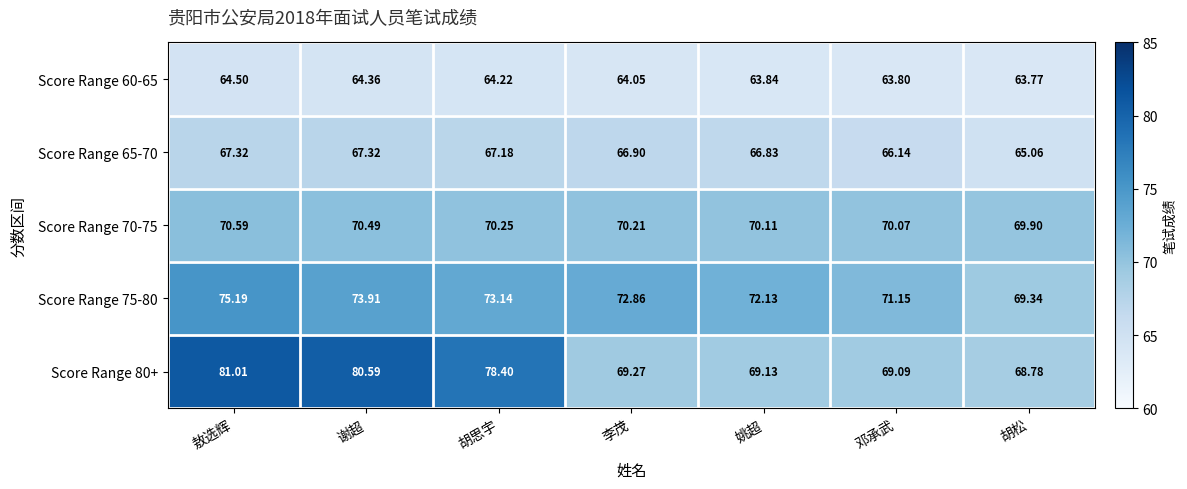

Where is Score Range 75-80 nearest to the value 72?

姚超